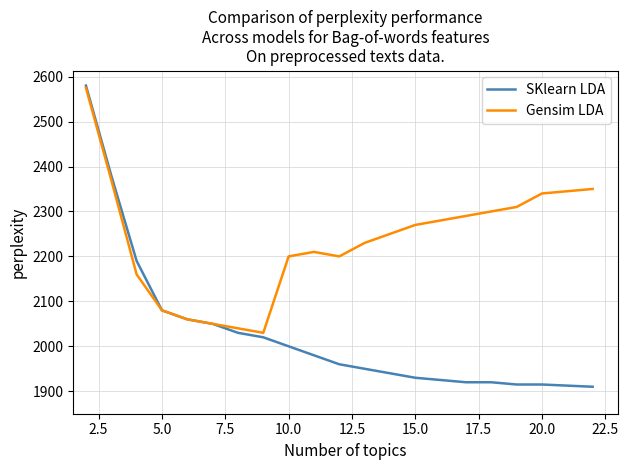

Rank the series by their average value, from lowest to highest.

SKlearn LDA, Gensim LDA